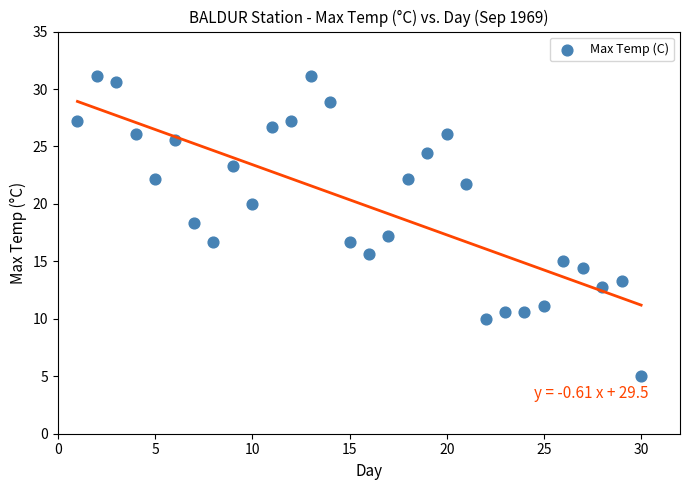

What is the range of X values (max minus min)?

29.0